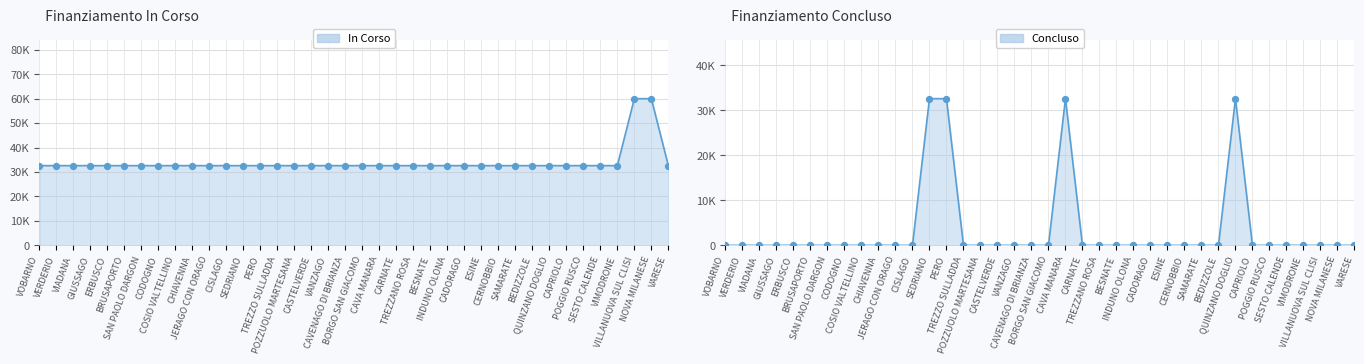

Which series has the widest spread of Y values?

Concluso